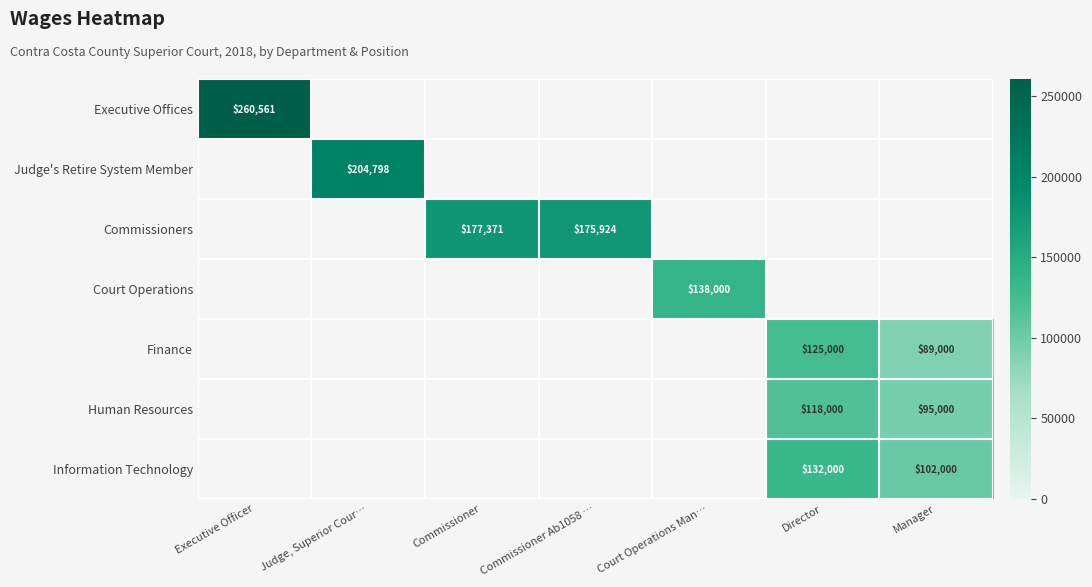

Is the value of Information Technology at Director greater than the value of Judge's Retire System Member at Judge, Superior Cour…?

No